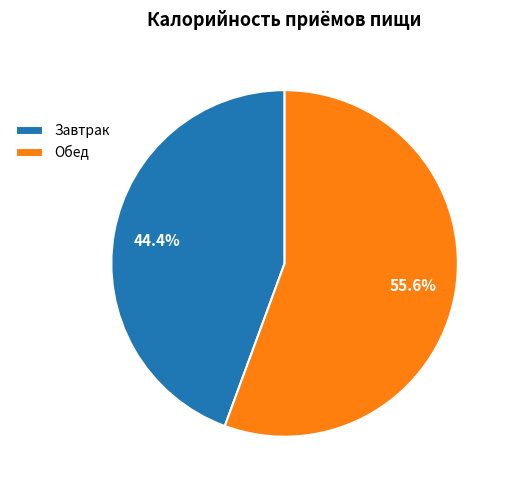

Is there a majority slice in this chart?

Yes